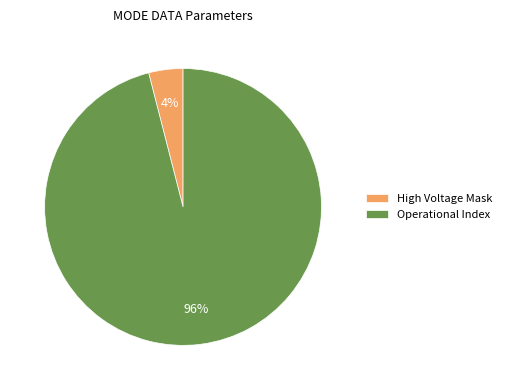

Combined, do High Voltage Mask and Operational Index account for over 50%?

Yes